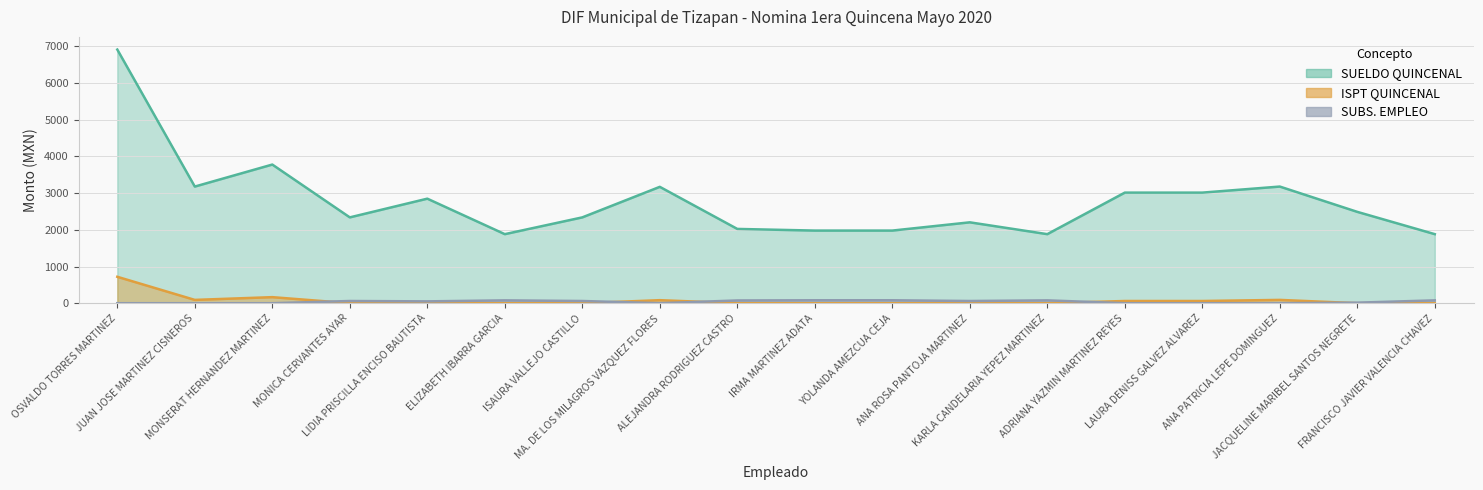

What is the total value across all series at LAURA DENISS GALVEZ ALVAREZ?

3075.0